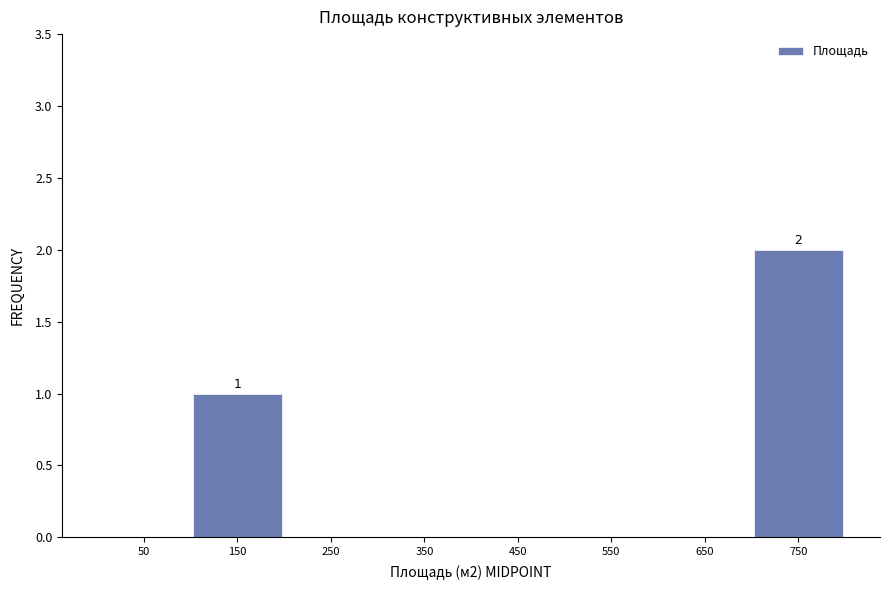

Over which range of the x-axis is the bar tallest?

700 to 800